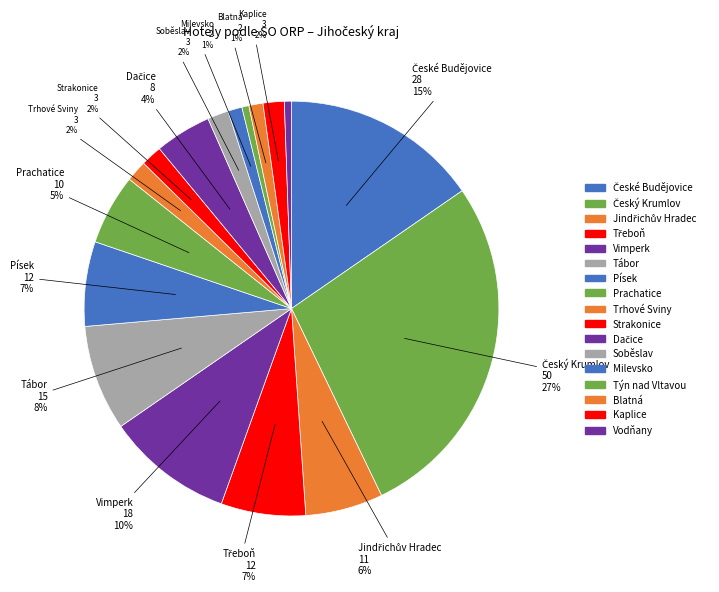

How many segments does this pie chart have?

17